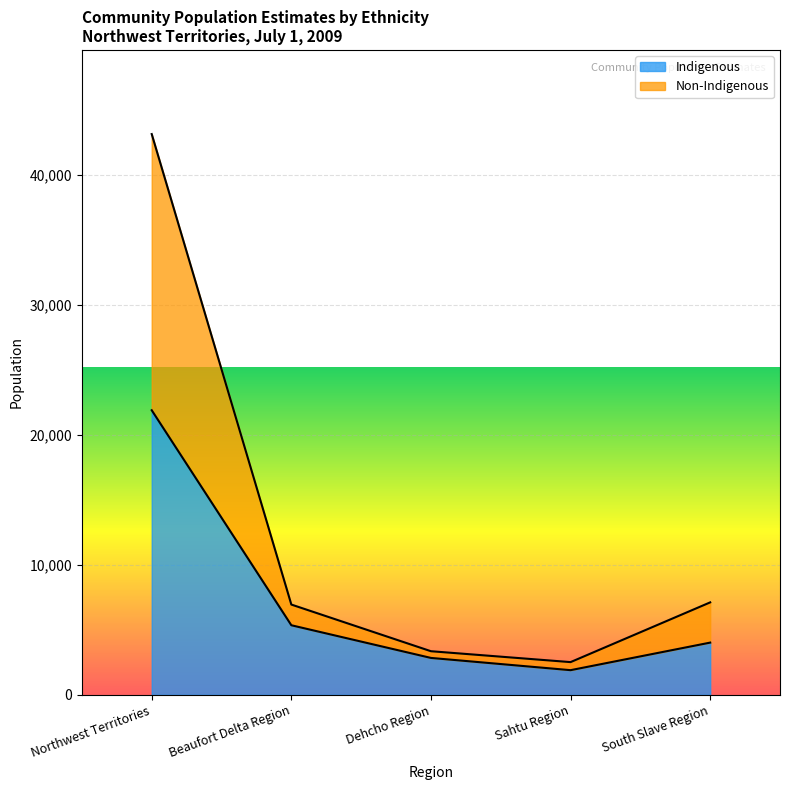

Count the number of categories in the chart.

5